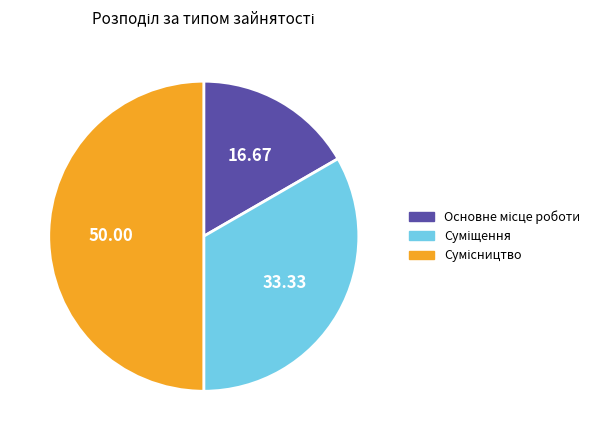

Do Основне місце роботи and Суміщення together represent more than half of the pie?

No